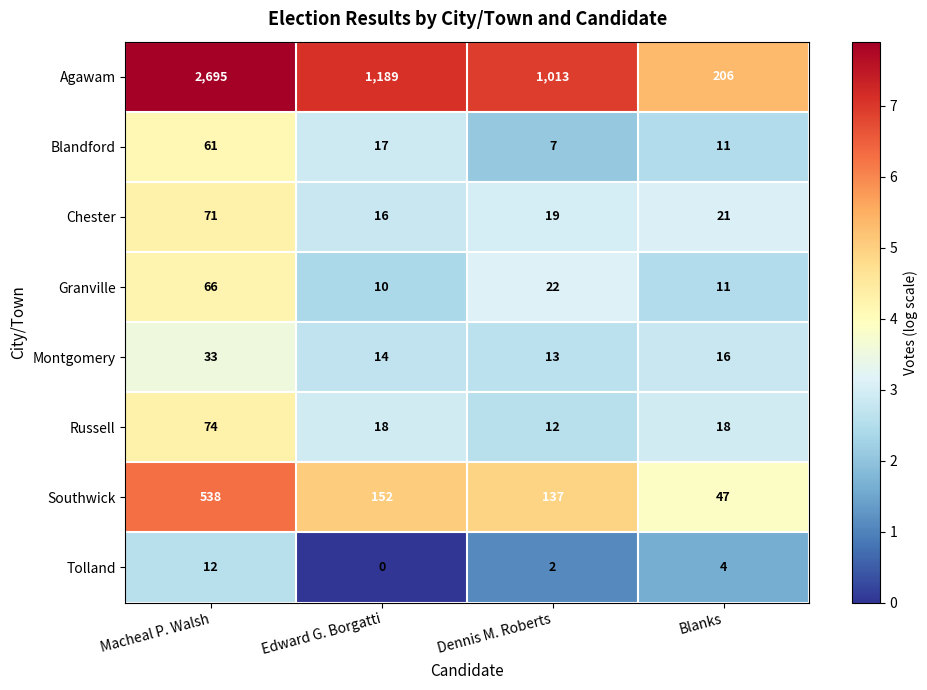

Between Edward G. Borgatti and Blanks, which series saw the biggest shift?

Agawam